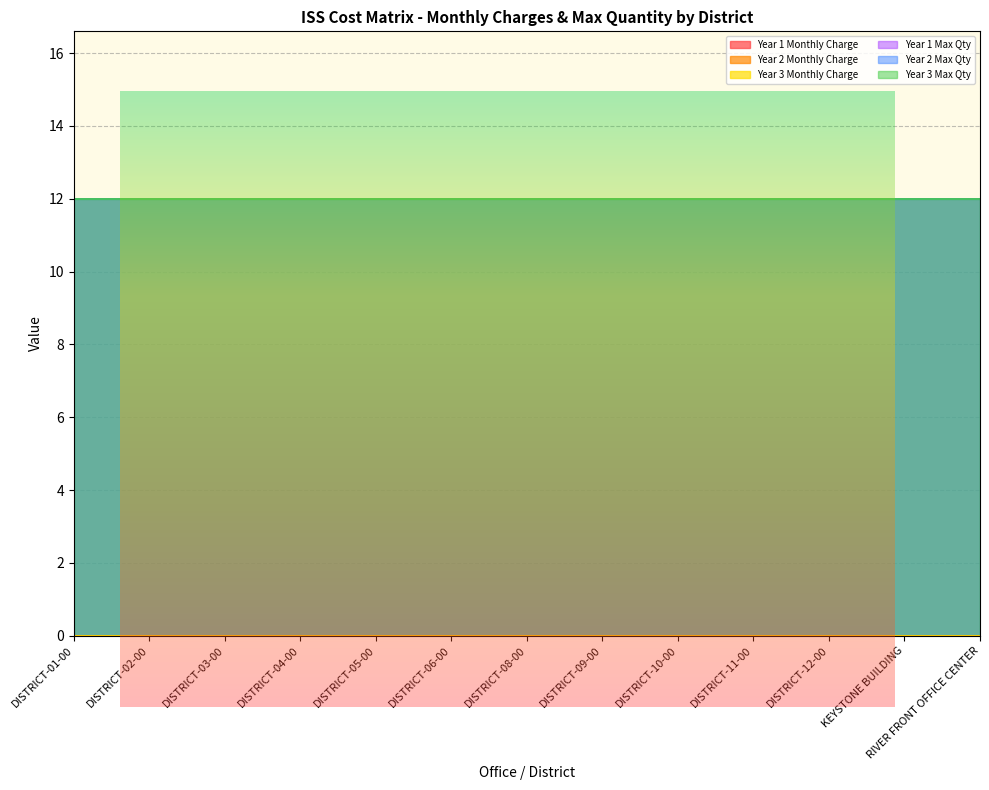

True or false: Year 1 Max Qty has more than 1 points higher than both neighbors.

False